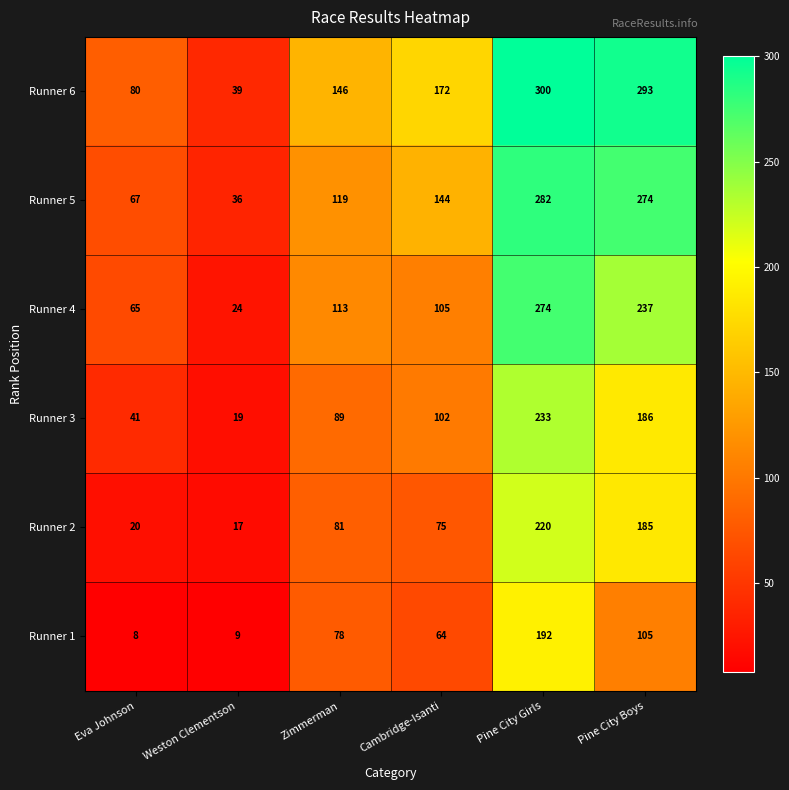

At Pine City Girls, list the series in order from largest to smallest.

Runner 6, Runner 5, Runner 4, Runner 3, Runner 2, Runner 1